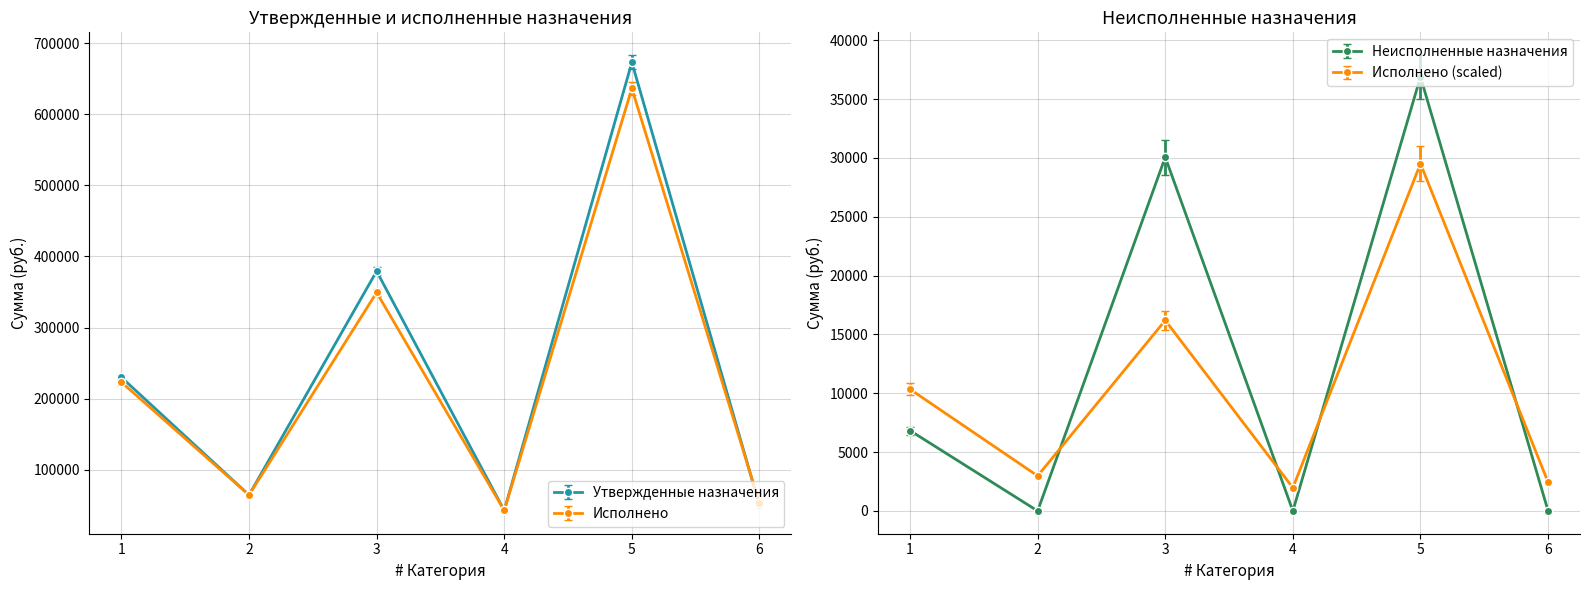

Is it true that Исполнено equals 64203.6 at 2?

True